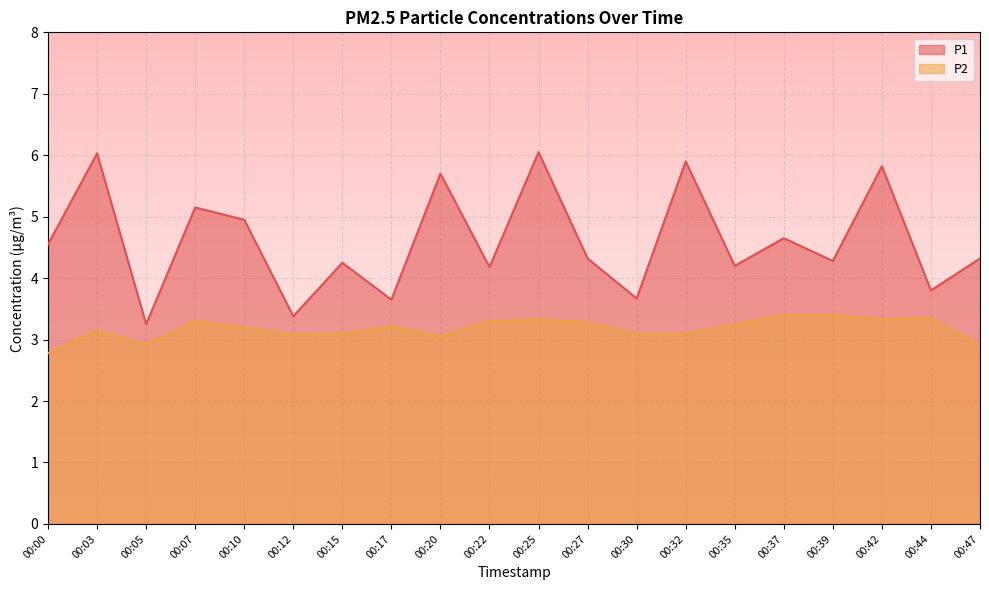

At which label does P1 reach its peak?

00:25